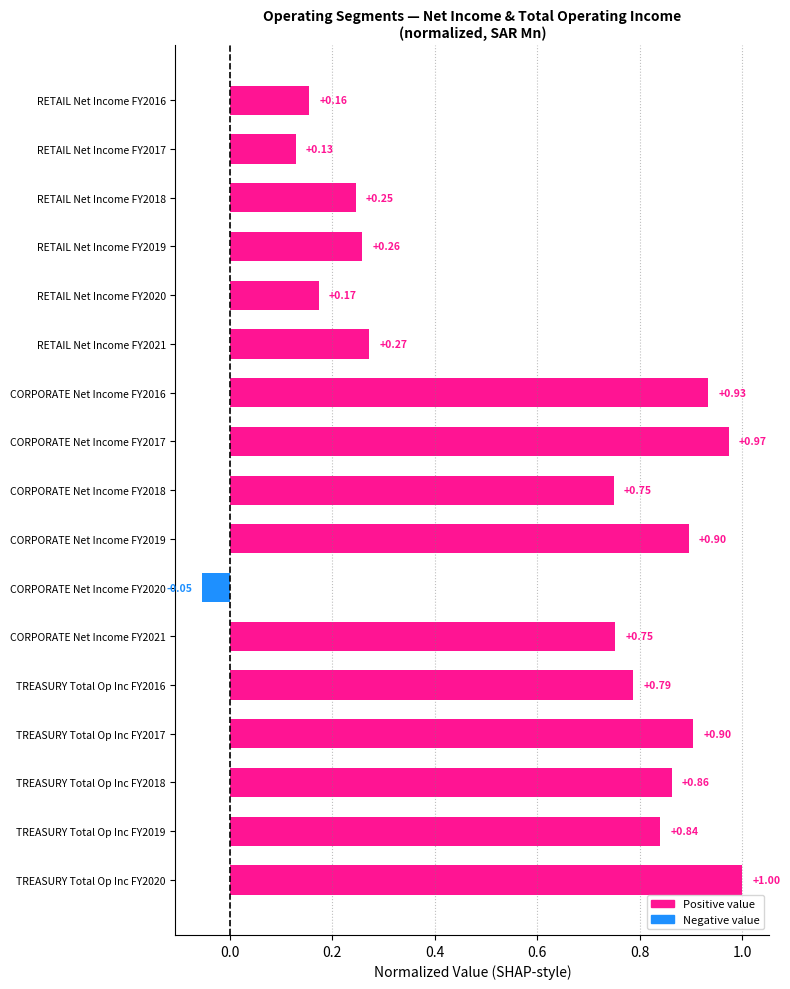

Between RETAIL Net Income FY2021 and TREASURY Total Op Inc FY2020, which is larger?

TREASURY Total Op Inc FY2020